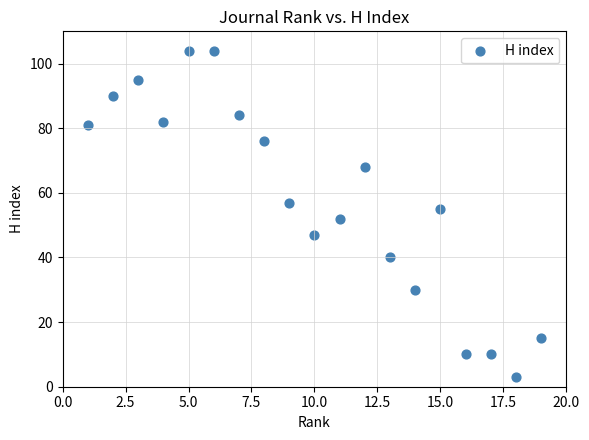

What is the range of Y values (max minus min)?

101